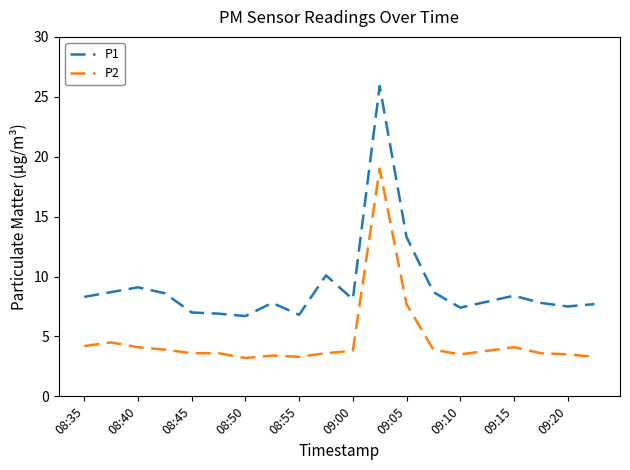

Which series has the largest total across all categories?

P1